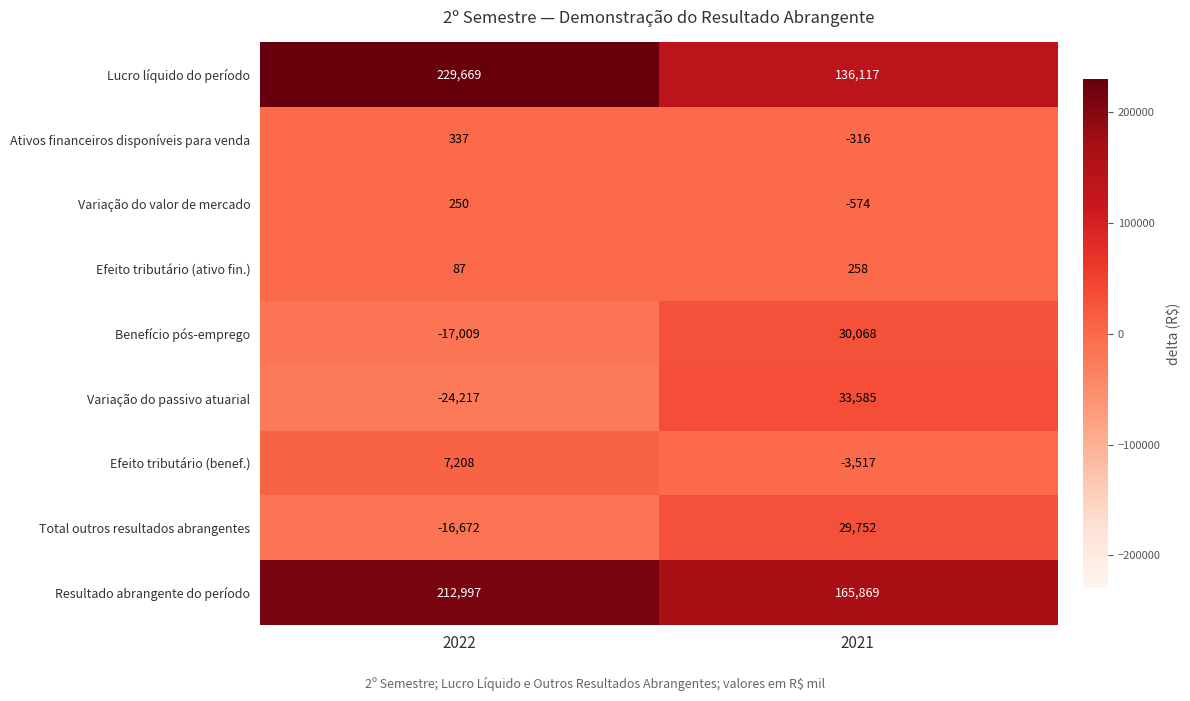

At which label is Benefício pós-emprego closest to 6529?

2022